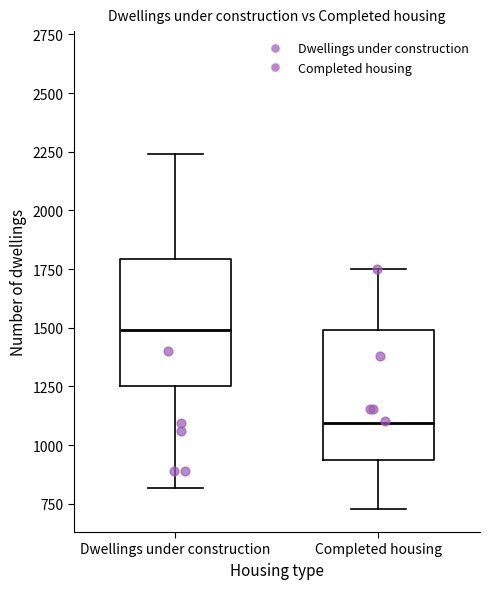

Where is the lower edge of the box for Dwellings under construction on the y-axis? The values are not printed on the chart, so give them approximately, as read against the axis.

1250